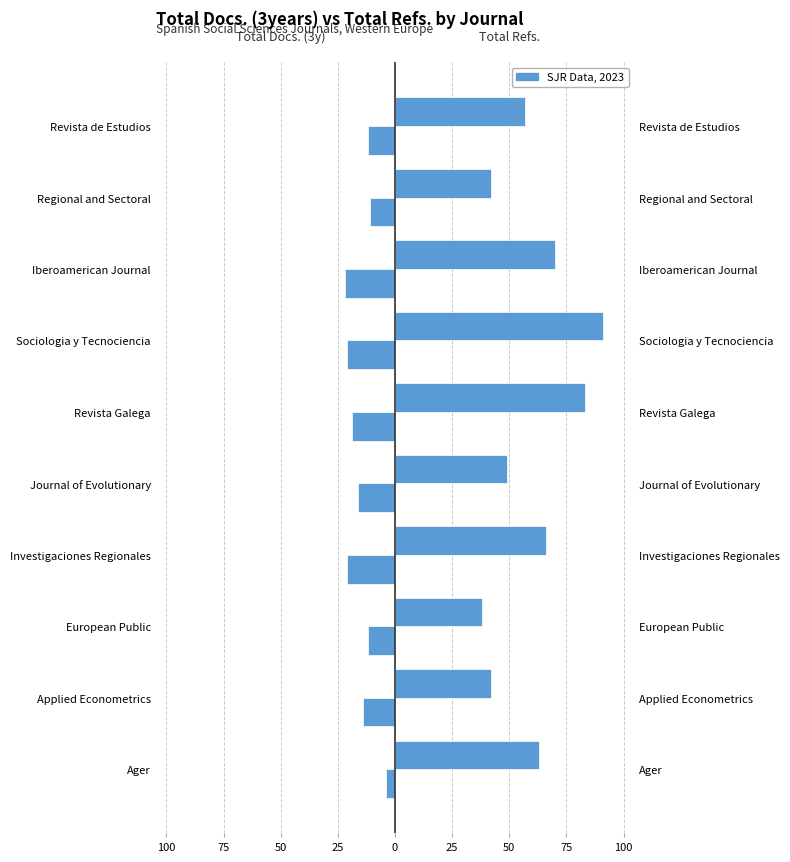

Is it true that Total Docs. (3years) equals -25 at Journal of Evolutionary?

False